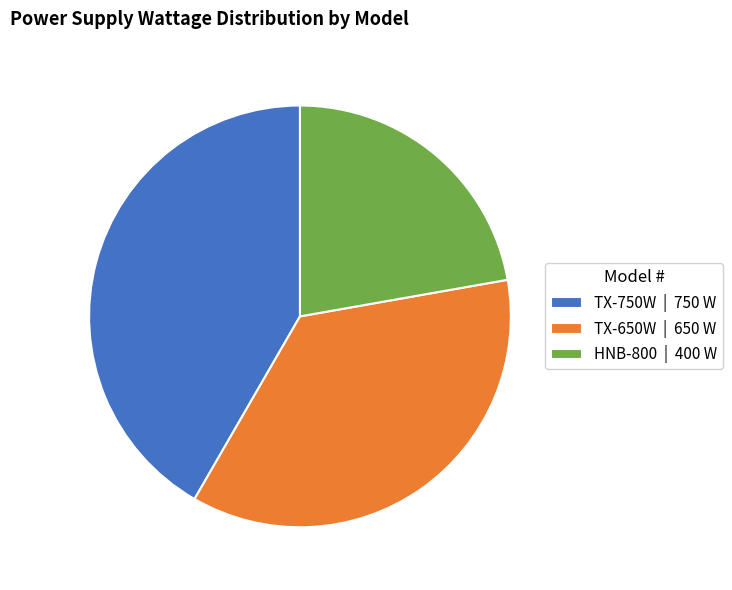

Which slice is the largest?

TX-750W